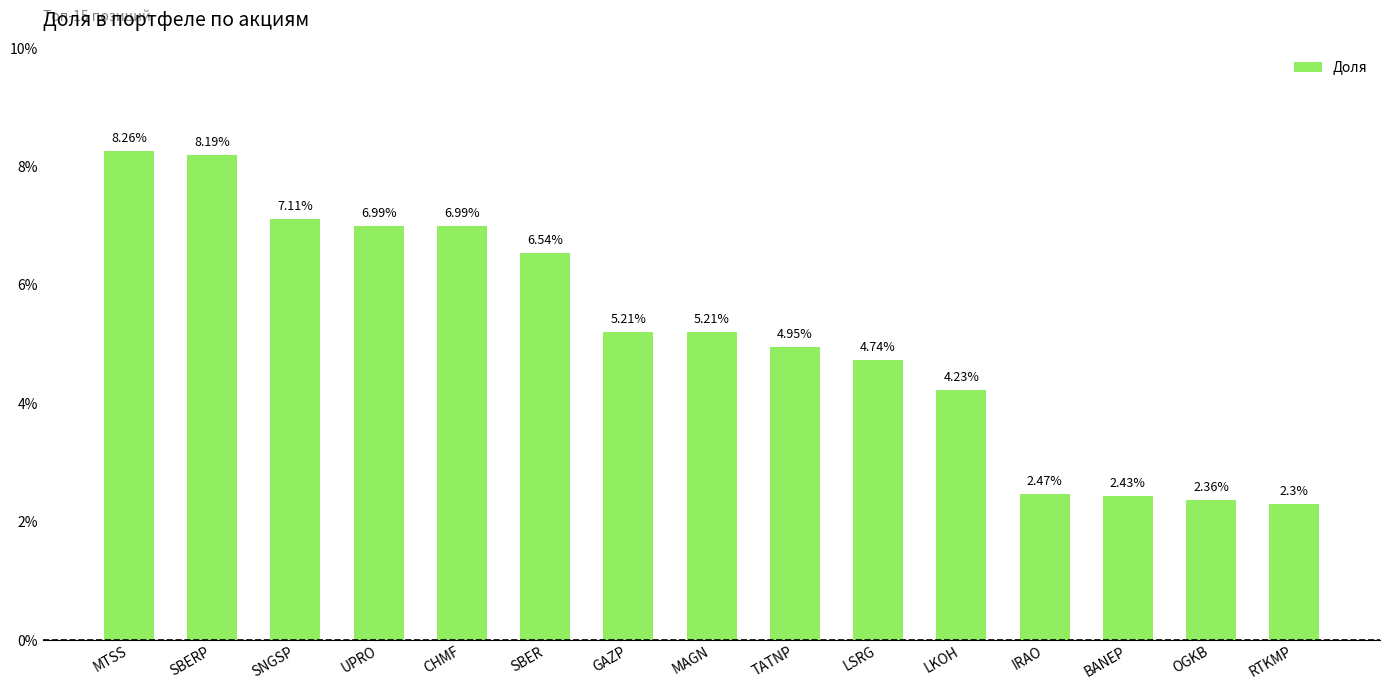

What is the sum of all values?

78.0